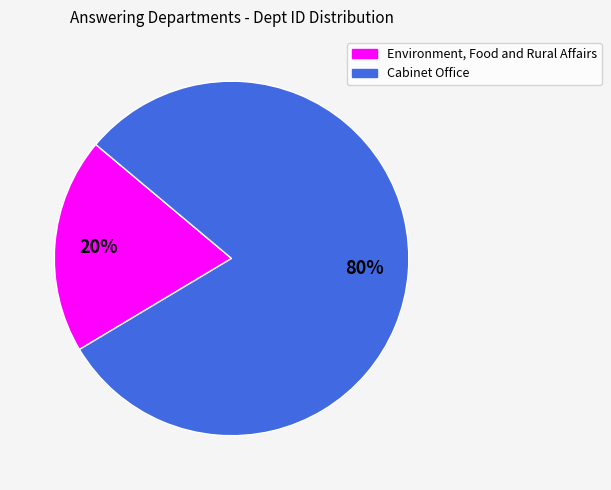

Is it true that Cabinet Office is 91% of the pie?

False